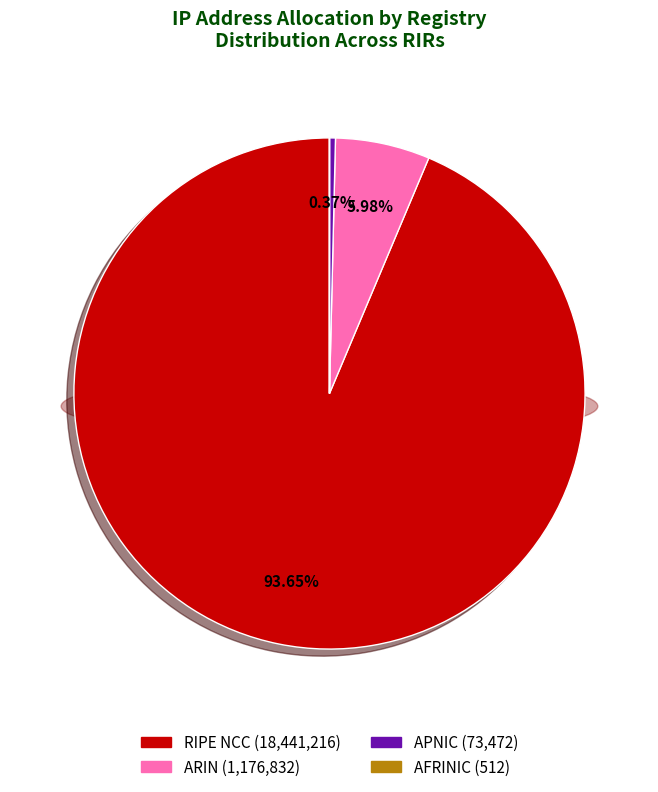

True or false: RIPE NCC accounts for 99% of the total.

False